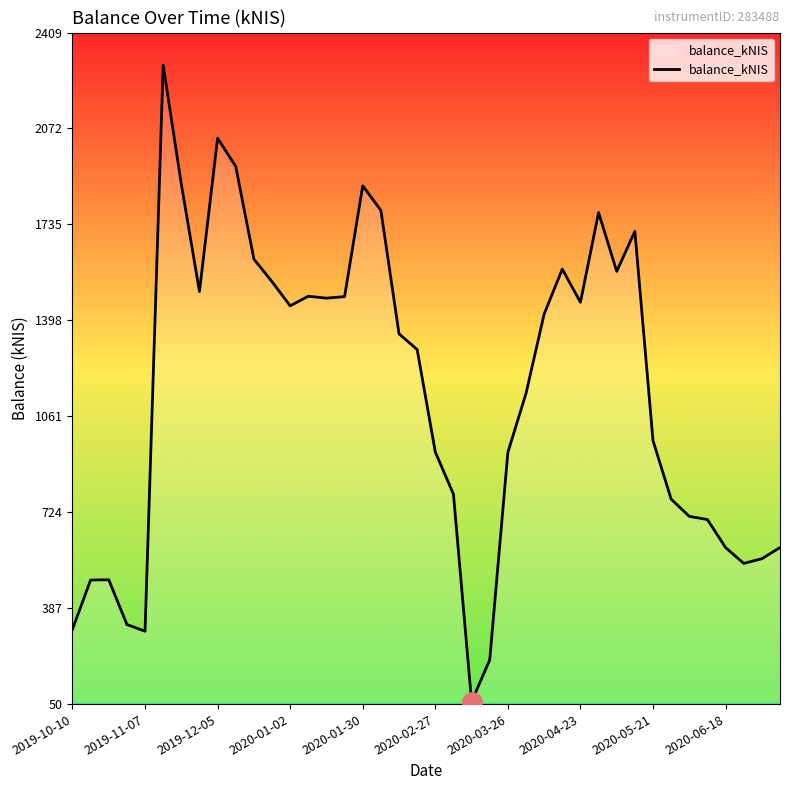

Does the chart display data point markers on the line(s)?

No